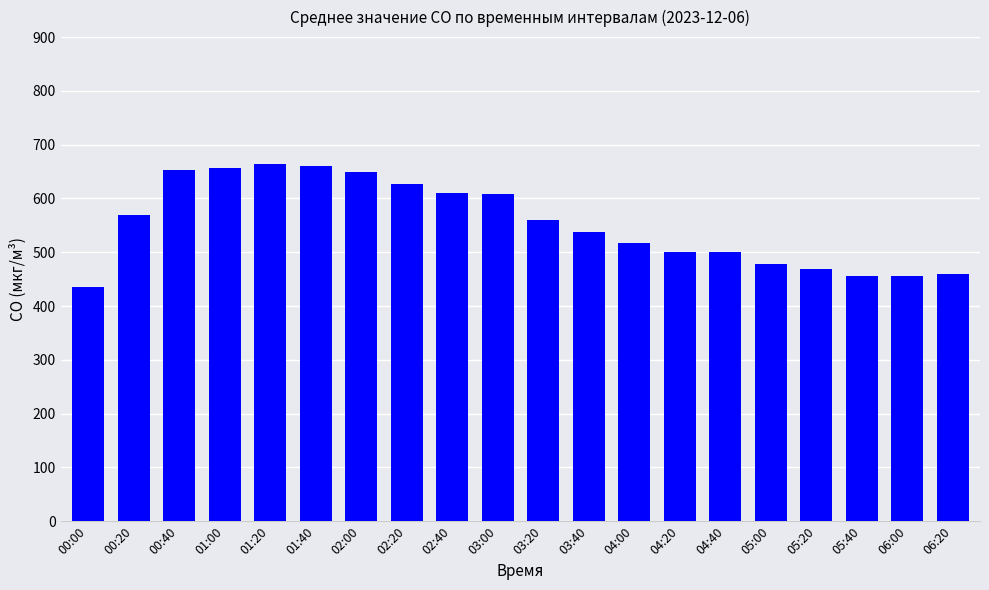

At which category does the chart reach its minimum across all series?

00:00